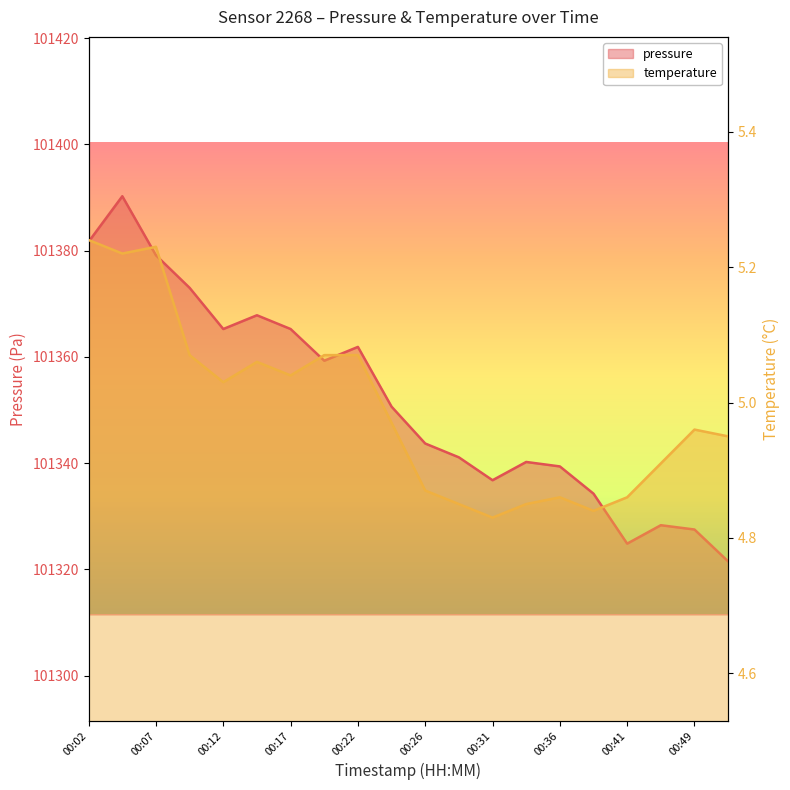

Which series changed the most between 00:07 and 00:31?

pressure